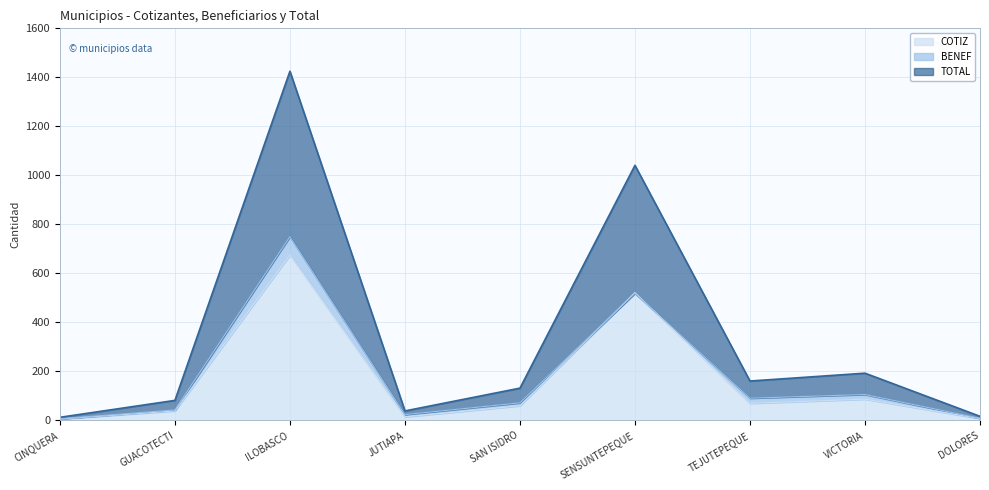

True or false: COTIZ and TOTAL cross at least once.

False